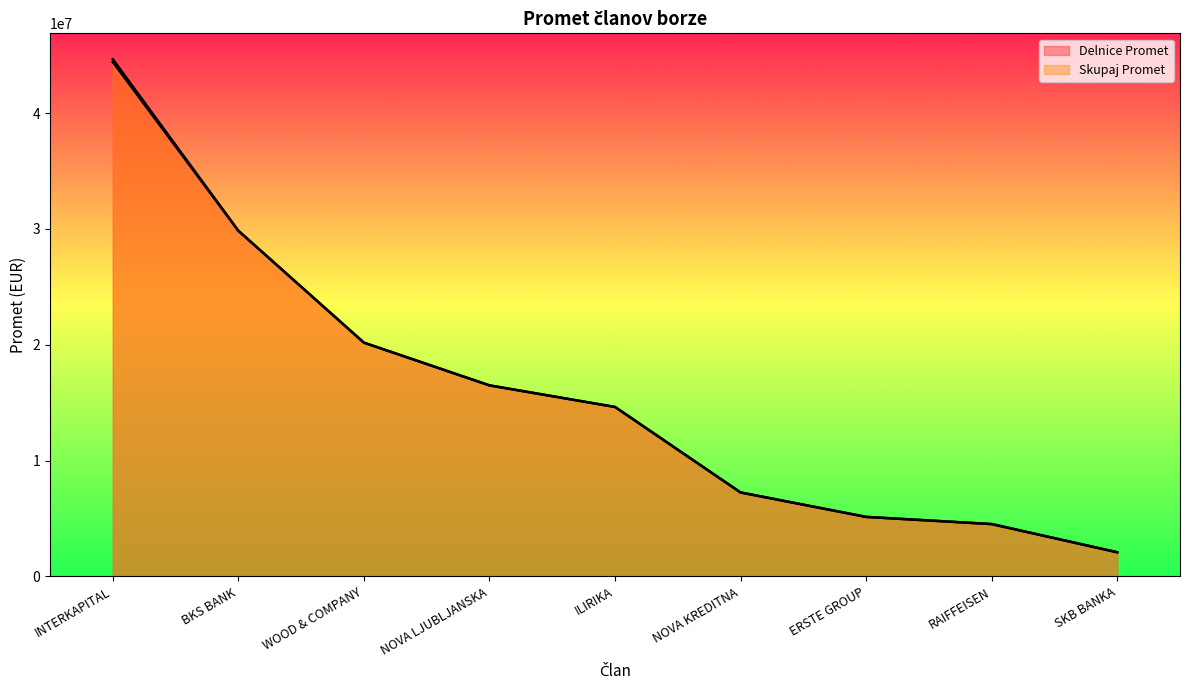

Which series changed the most between NOVA LJUBLJANSKA and NOVA KREDITNA?

Delnice Promet